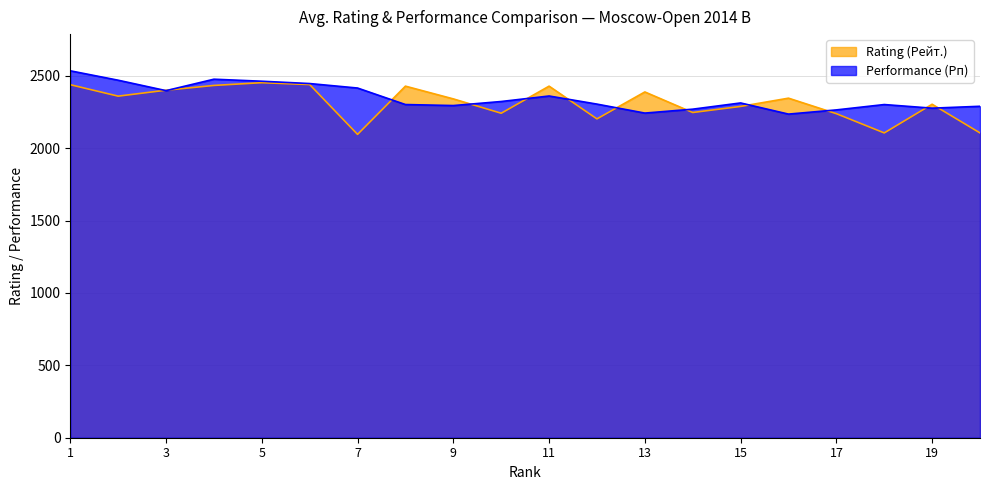

At which label is Performance (Рп) closest to 2384?

3